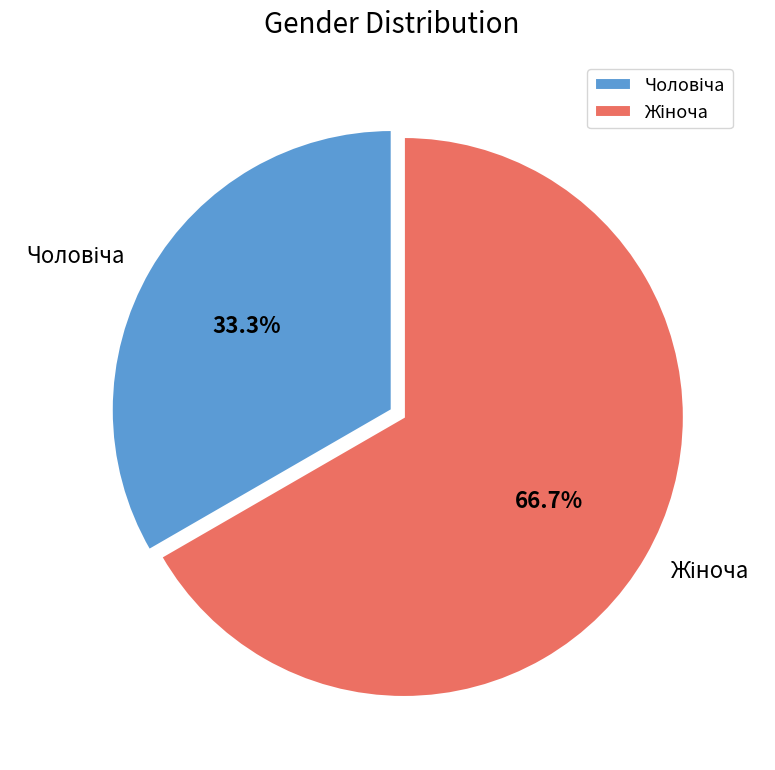

Is there any slice that represents more than half of the pie?

Yes